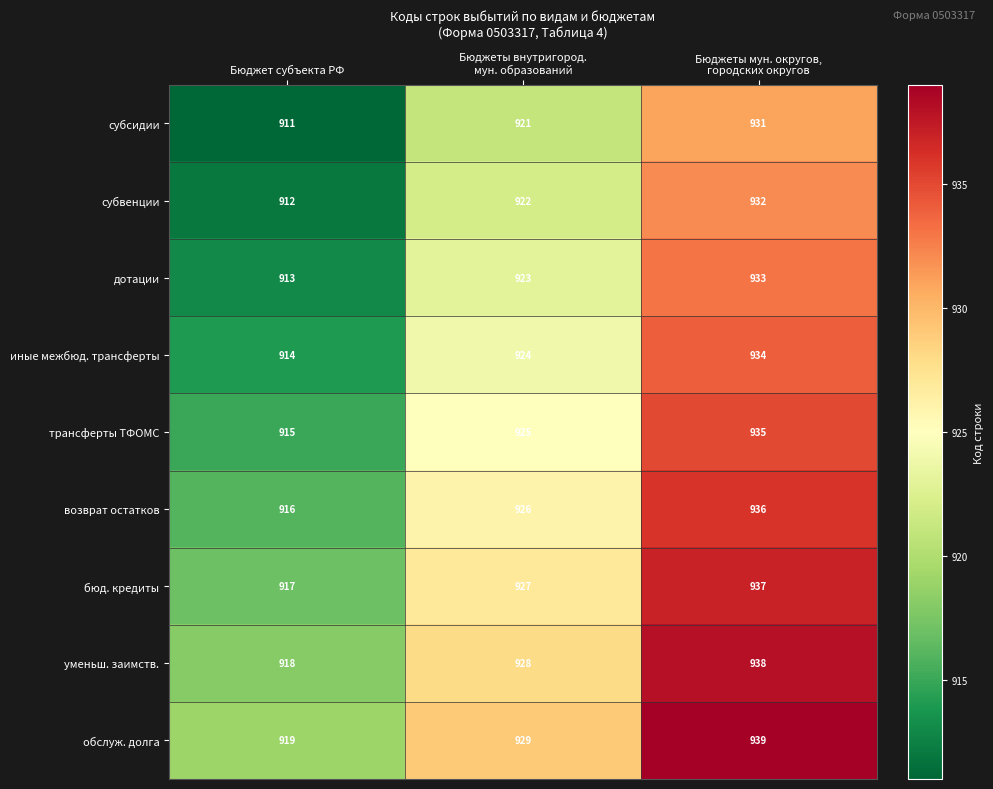

Reading left to right, extract all data points from this chart.

субсидии: 911	921	931
субвенции: 912	922	932
дотации: 913	923	933
иные межбюд. трансферты: 914	924	934
трансферты ТФОМС: 915	925	935
возврат остатков: 916	926	936
бюд. кредиты: 917	927	937
уменьш. заимств.: 918	928	938
обслуж. долга: 919	929	939